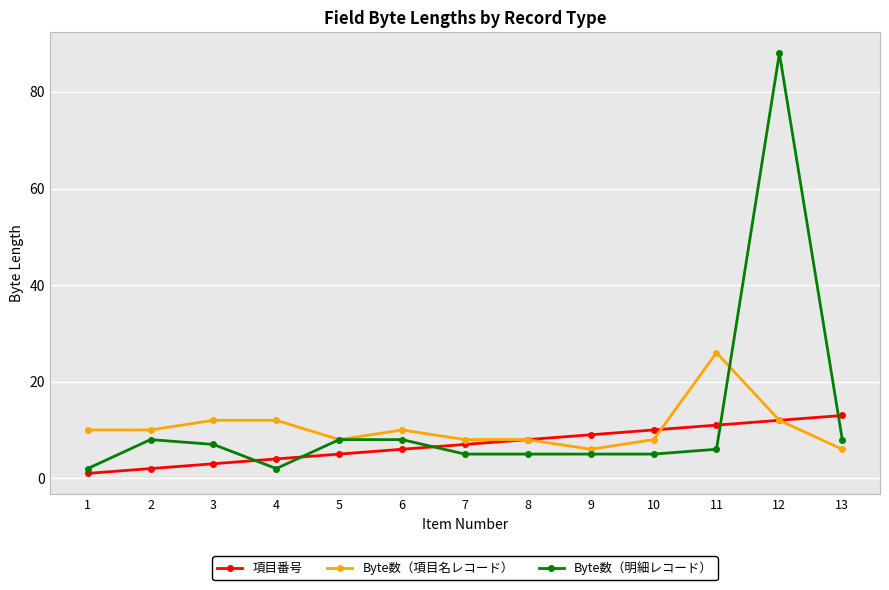

The Byte数（項目名レコード） series shows 12 at 3. True or false?

True